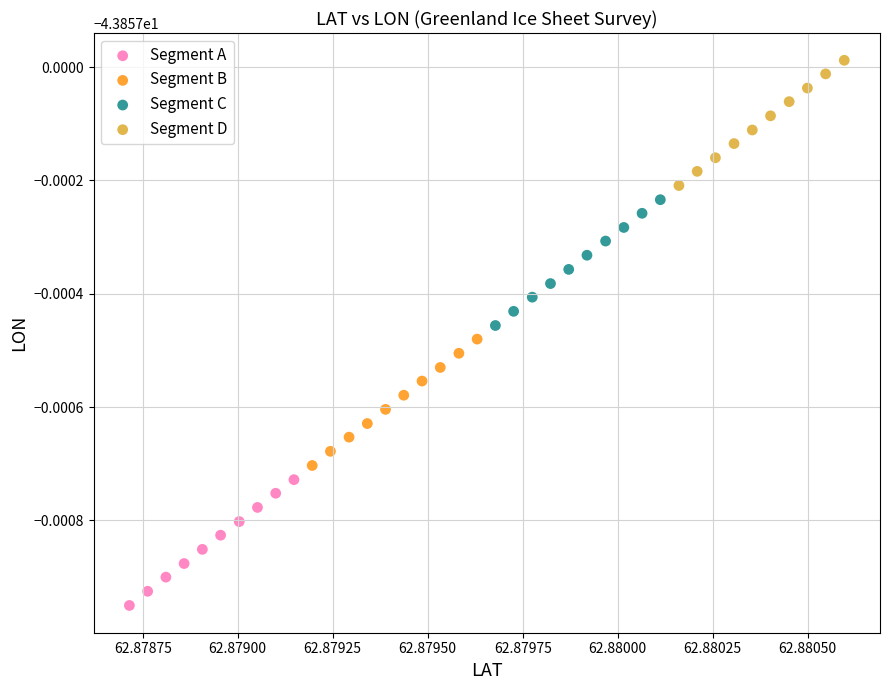

Which series reaches the minimum Y coordinate?

Segment A